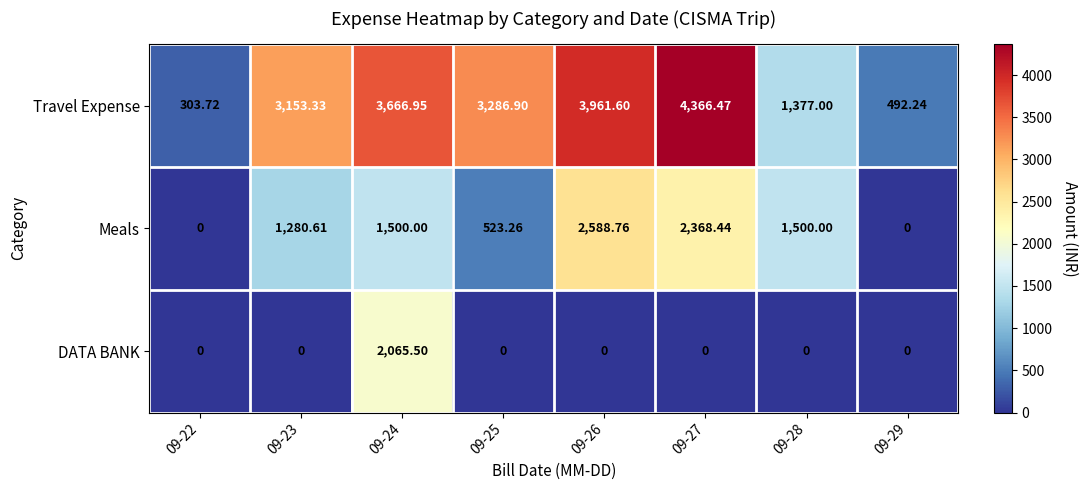

List the series in order of their peak value, highest first.

Travel Expense, Meals, DATA BANK